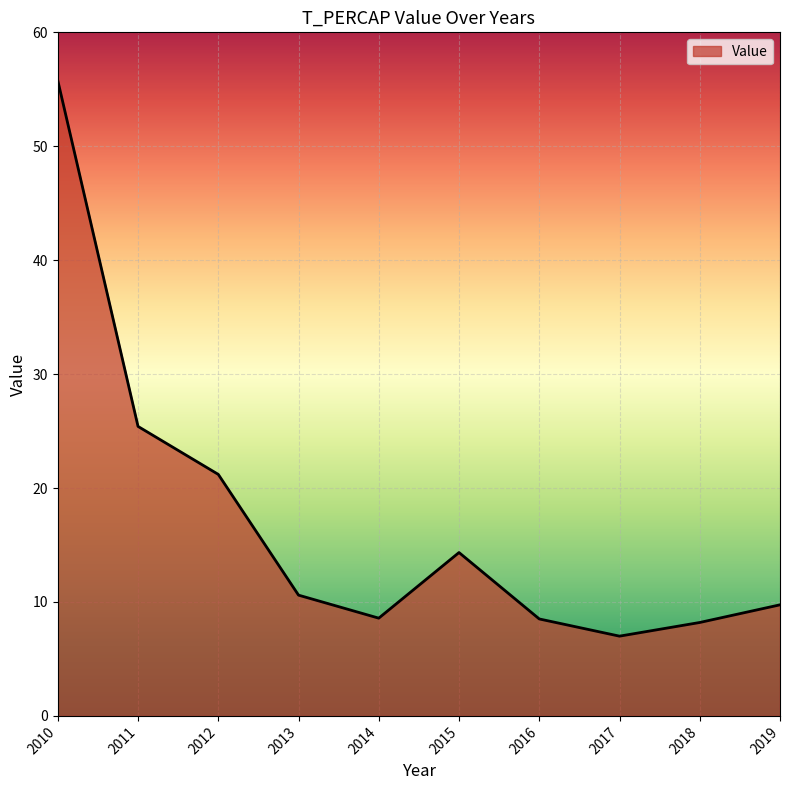

What is the greatest value displayed?

55.8